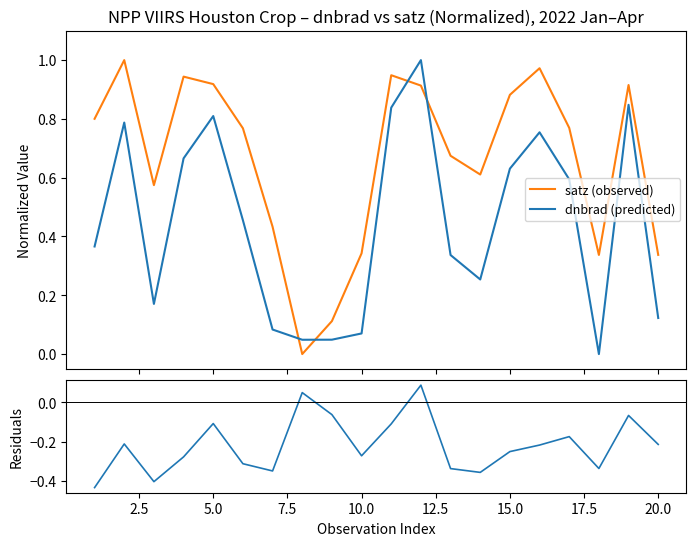

After their last crossing, which series has the higher values: dnbrad (predicted) or satz (observed)?

satz (observed)